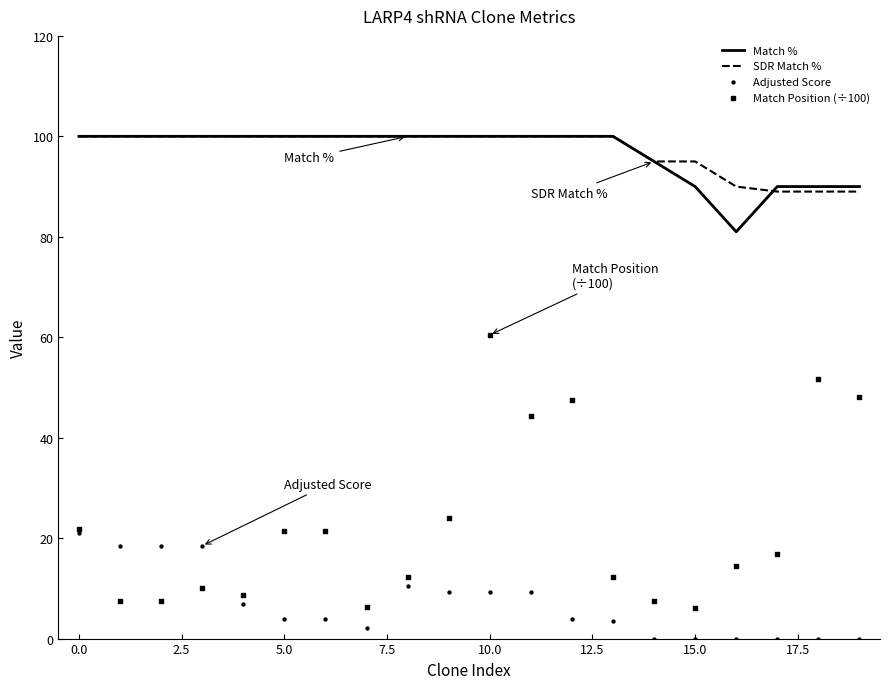

What is the lowest value of the Match % series?

81